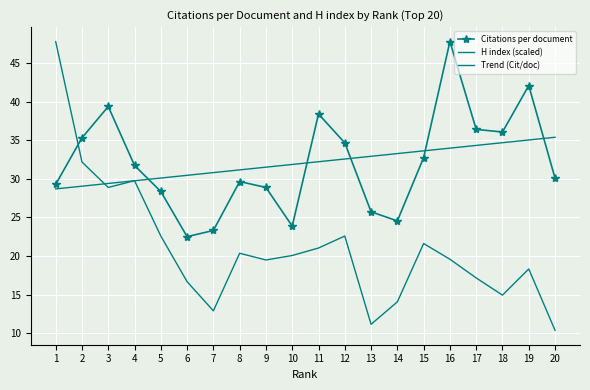

How many data points in Citations per document are above 31?

10